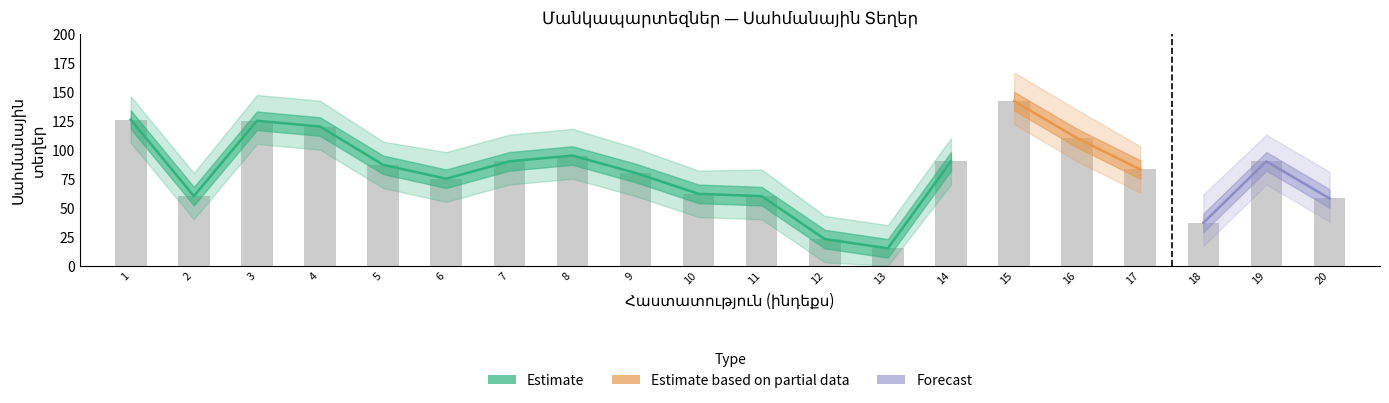

At which category is the sum across all series the highest?

15